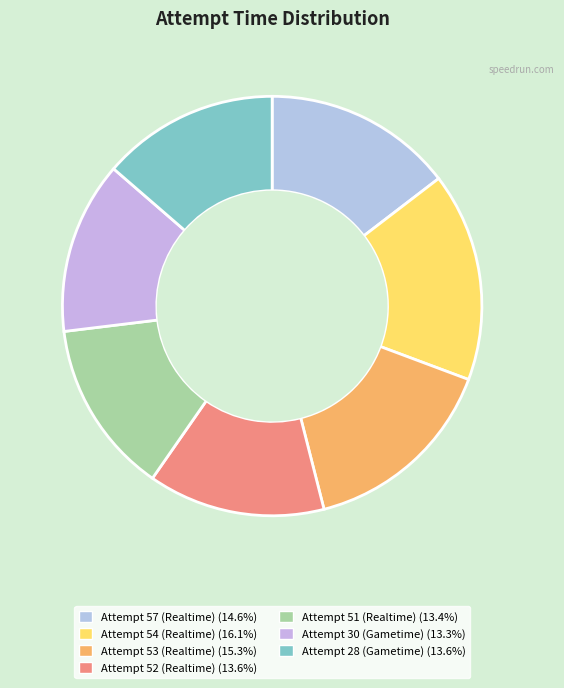

To the nearest percent, what is the combined percentage of Attempt 51 (Realtime) and Attempt 30 (Gametime)?

27%